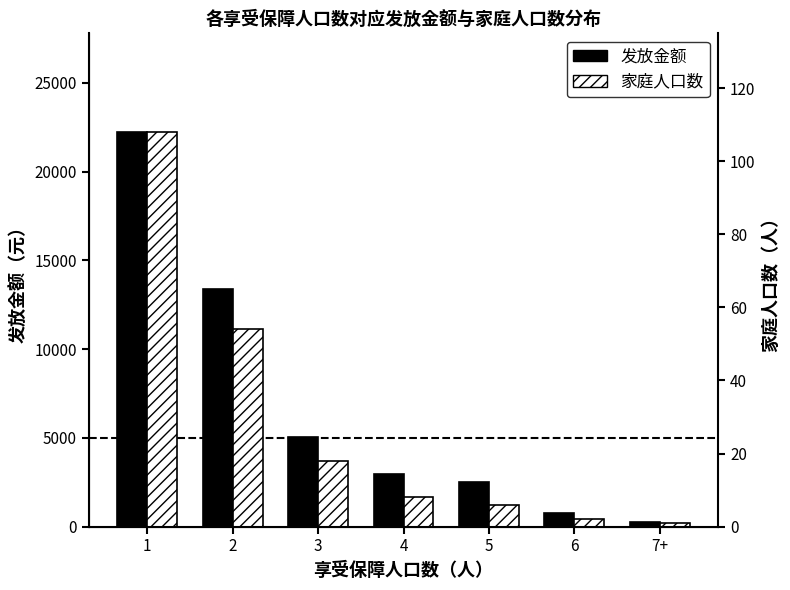

Between 3 and 5, which is larger?

3